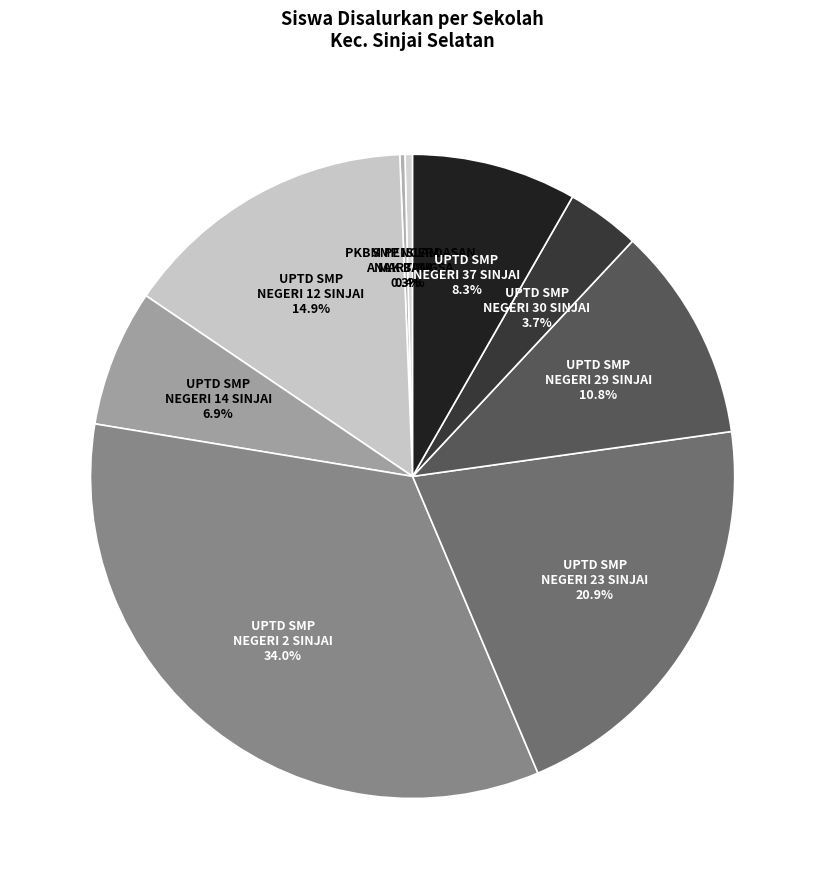

Combined, do UPTD SMP NEGERI 37 SINJAI and UPTD SMP NEGERI 12 SINJAI account for over 50%?

No